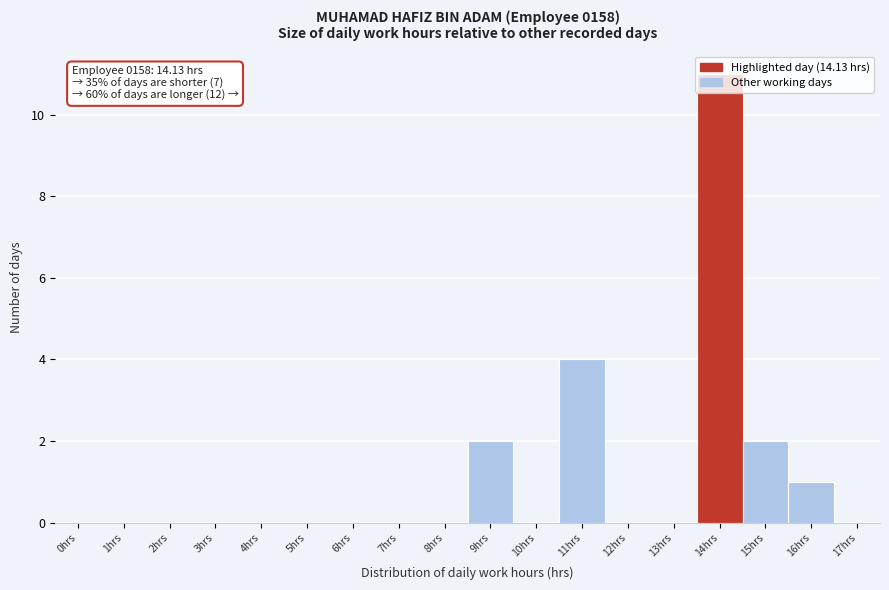

At which label is the value closest to 5?

11hrs